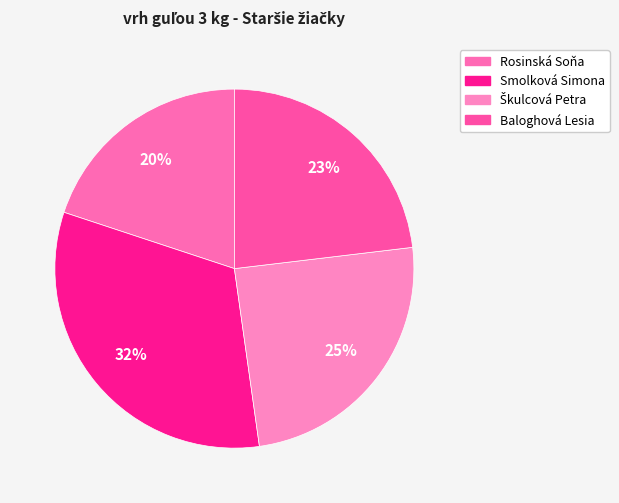

Which category has the biggest portion of the pie?

Smolková Simona